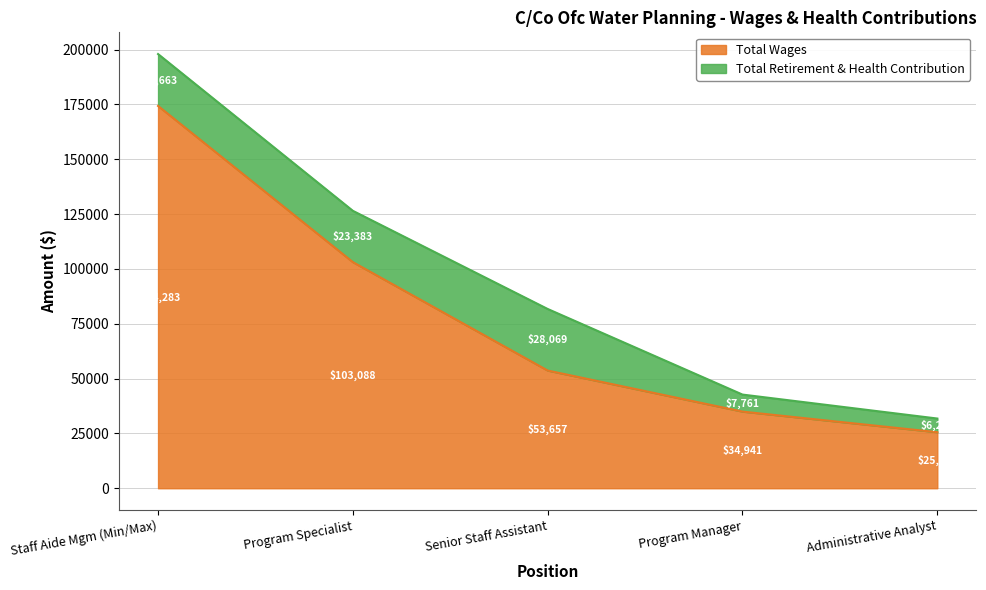

How many lines are shown in the chart?

2